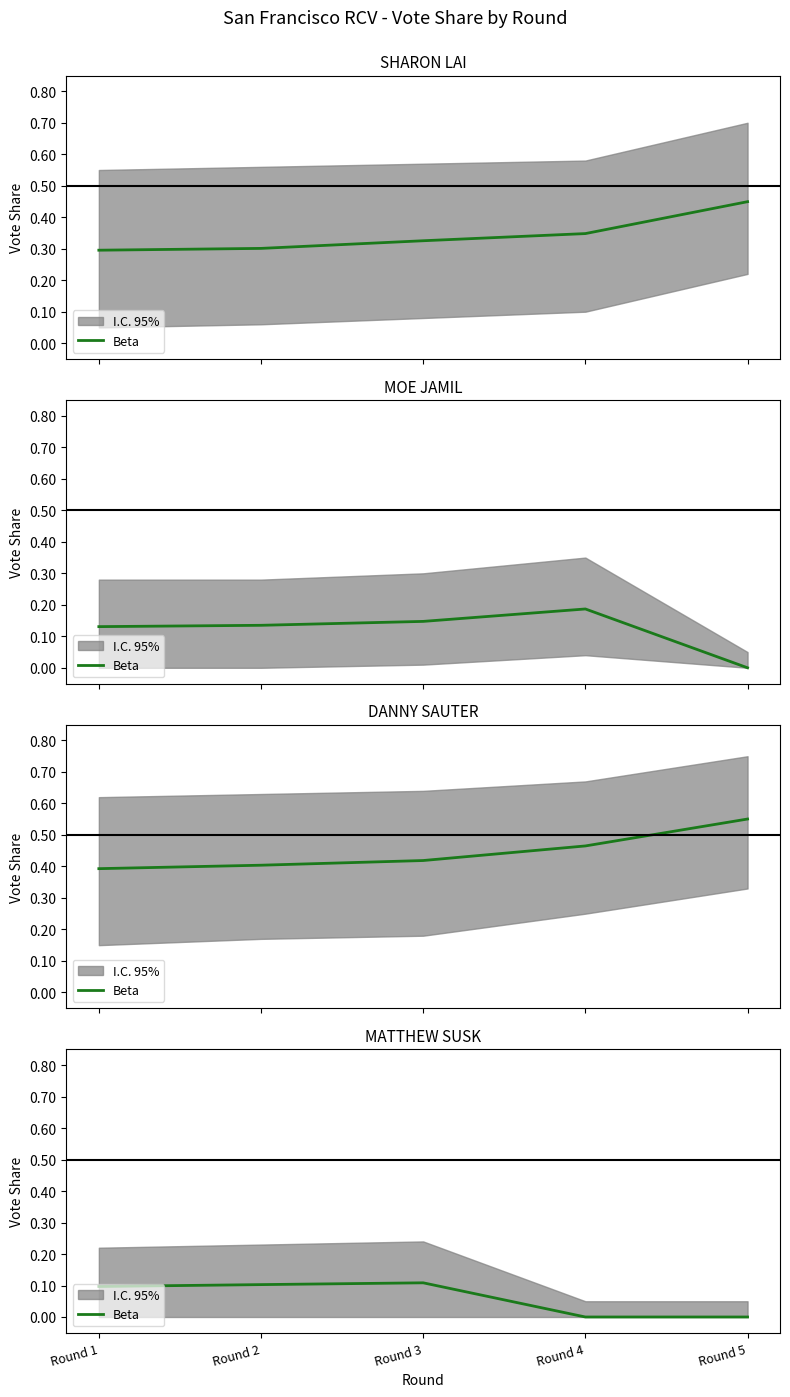

Reading right to left, what are all the values shown in this chart?

0.0	0.0	0.1	0.1	0.1